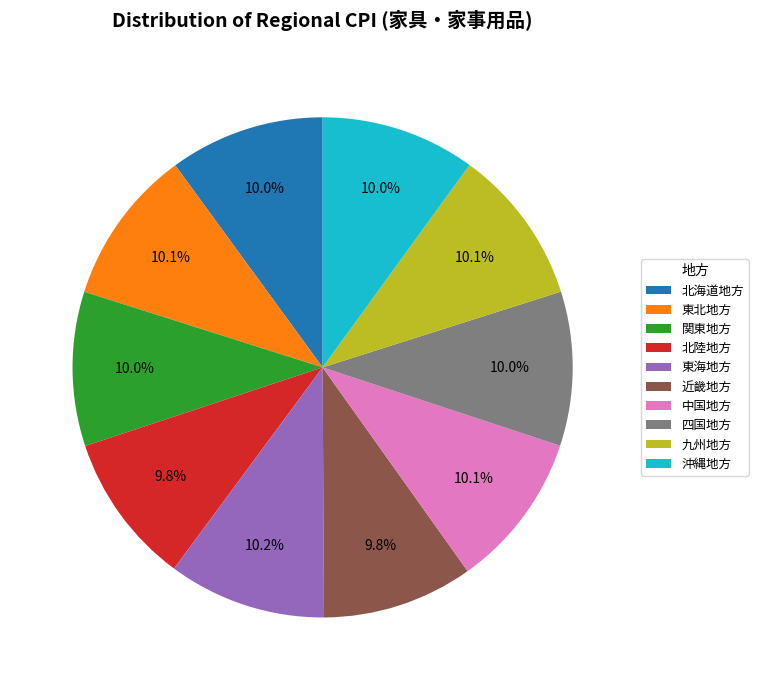

Count the number of slices in the pie.

10